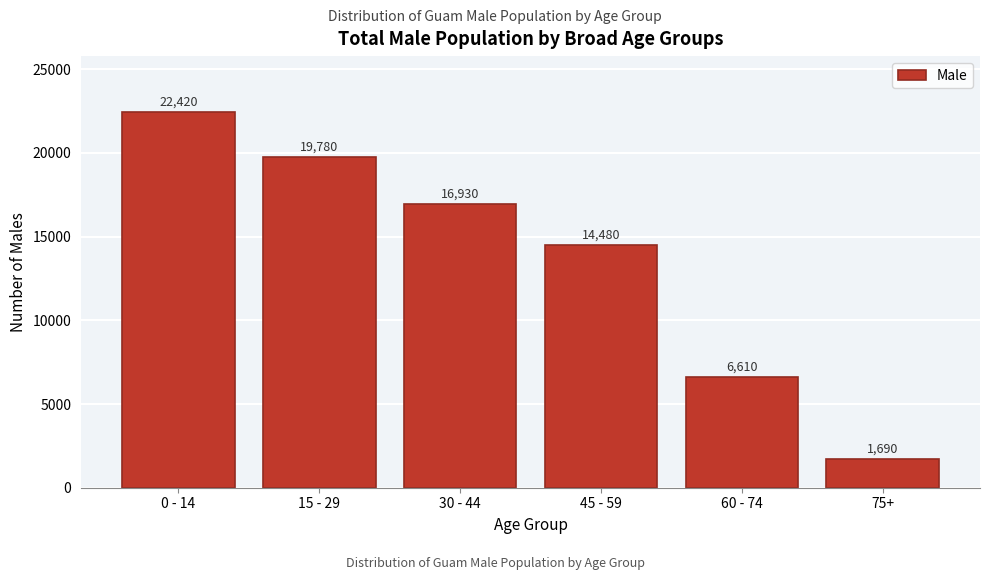

Reading left to right, extract all data points from this chart.

0 - 14=22420	15 - 29=19780	30 - 44=16930	45 - 59=14480	60 - 74=6610	75+=1690